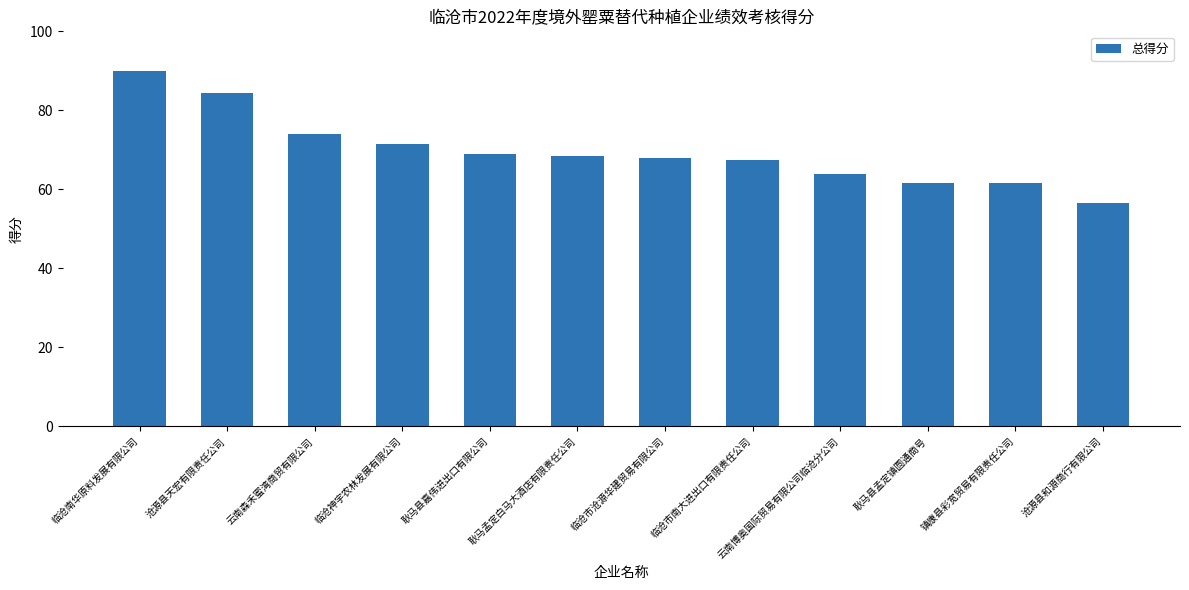

How many categories are shown in the chart?

12